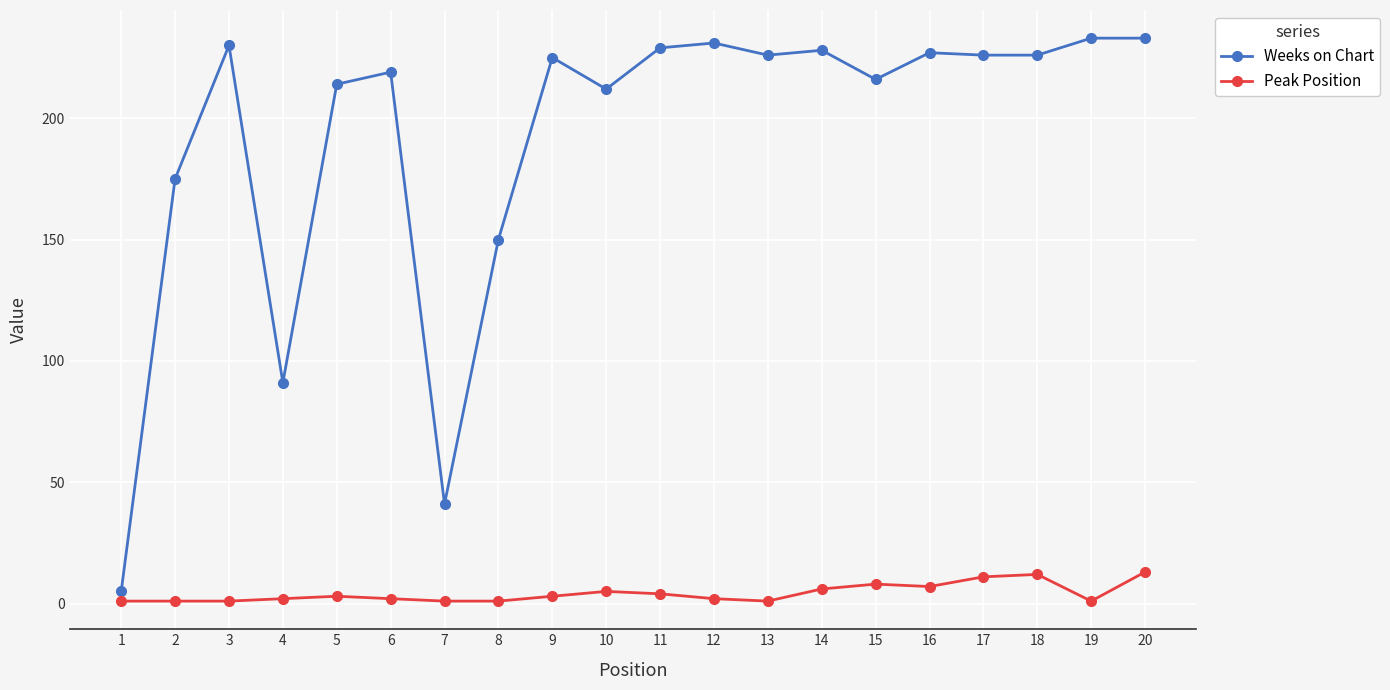

Where is the first local maximum for Weeks on Chart?

3